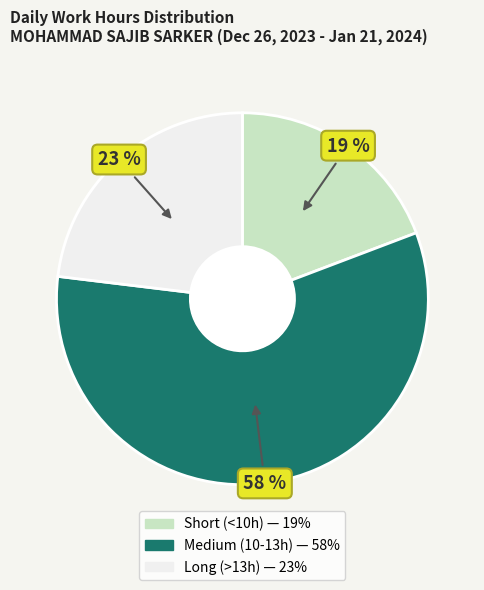

Is there a majority slice in this chart?

Yes